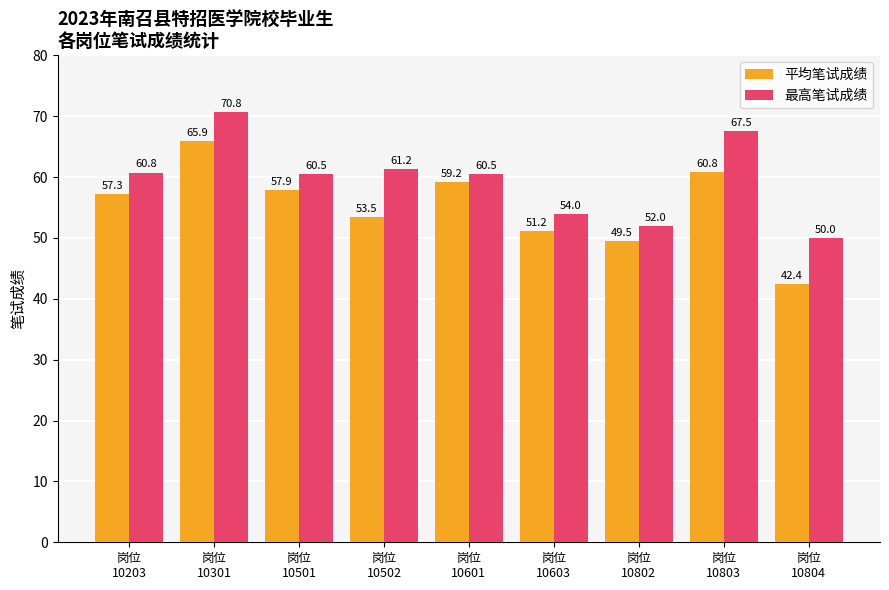

What is the difference between the second highest and minimum values in the 最高笔试成绩 series?

17.5